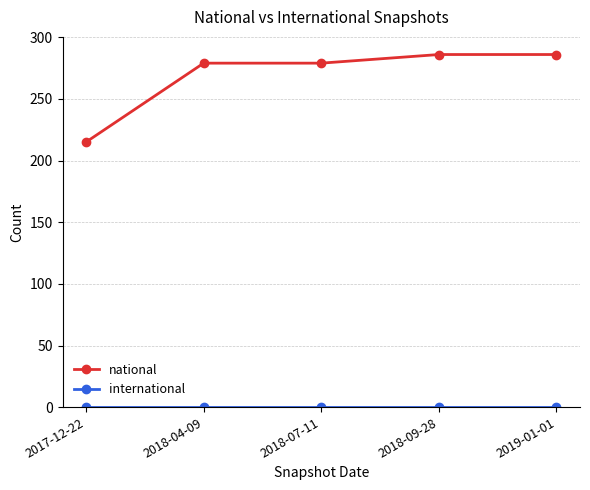

What is the spread (max minus min) of values at 2019-01-01?

286